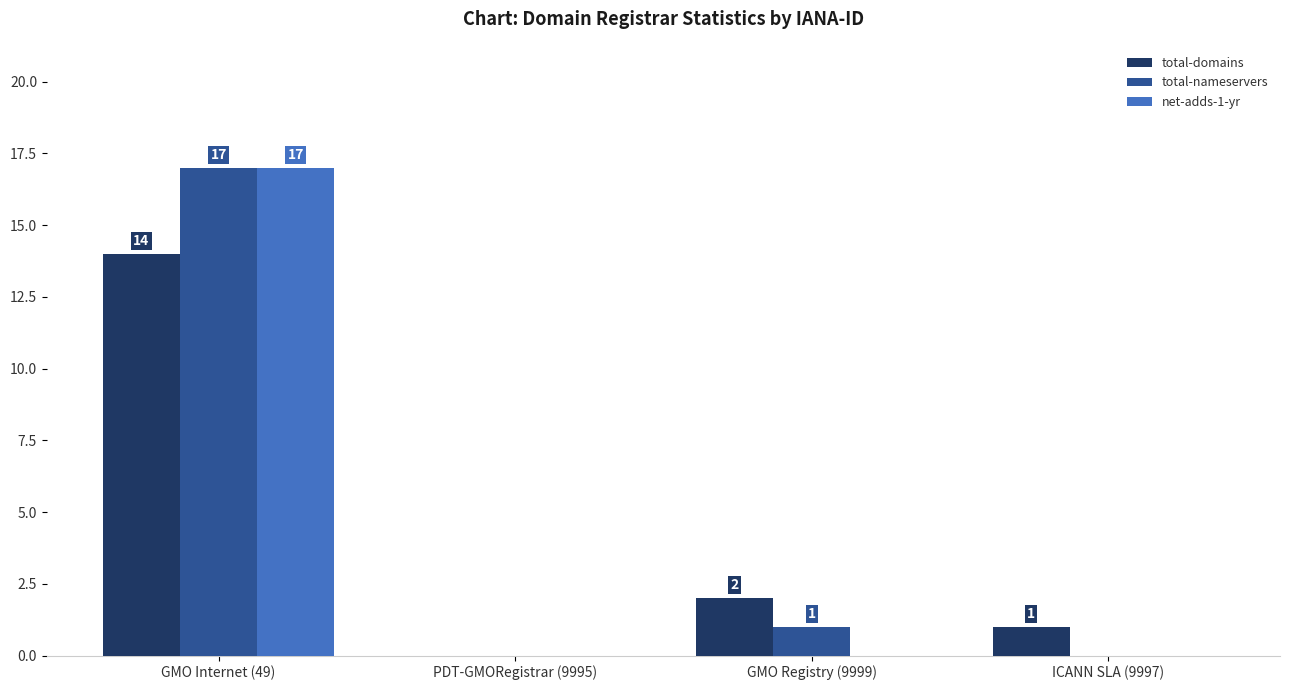

Reading right to left, transcribe all the data shown in this chart.

total-domains: 1	2	0	14
total-nameservers: 0	1	0	17
net-adds-1-yr: 0	0	0	17